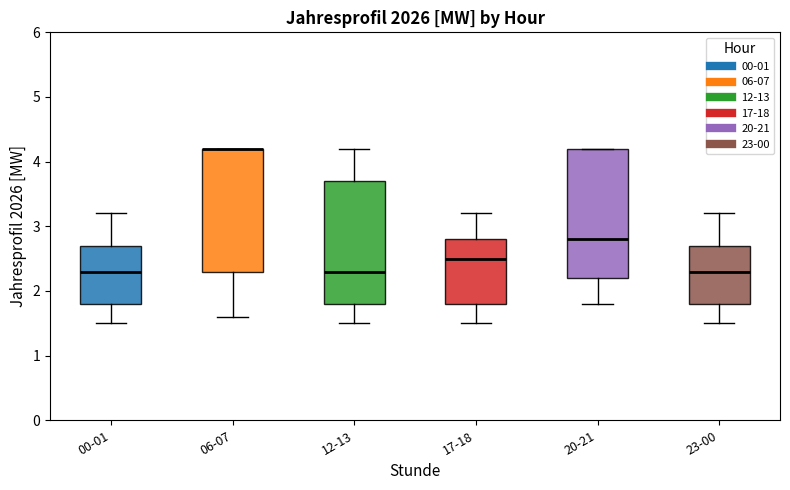

Where does the lower whisker of the box for 17-18 end on the y-axis? The values are not printed on the chart, so give them approximately, as read against the axis.

1.5